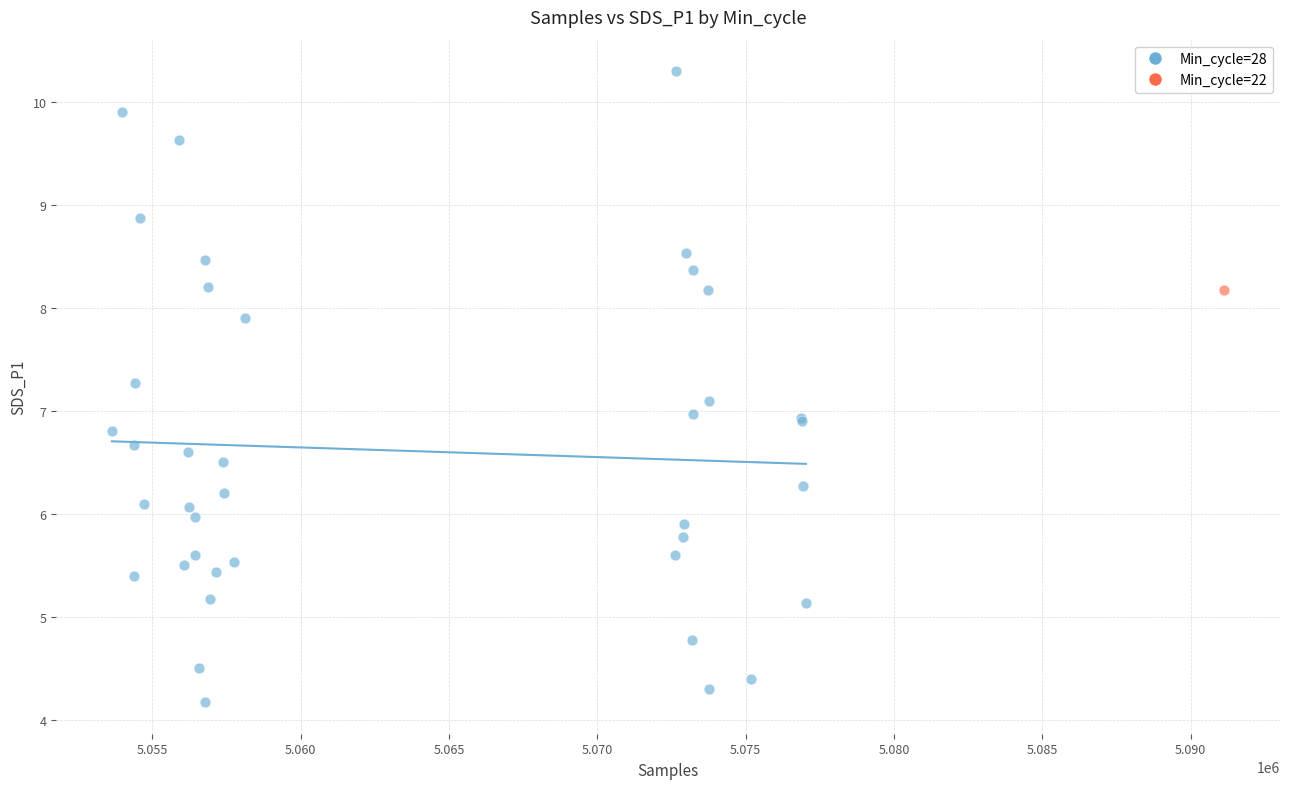

What are all the series names shown in the legend?

Min_cycle=28, Min_cycle=22